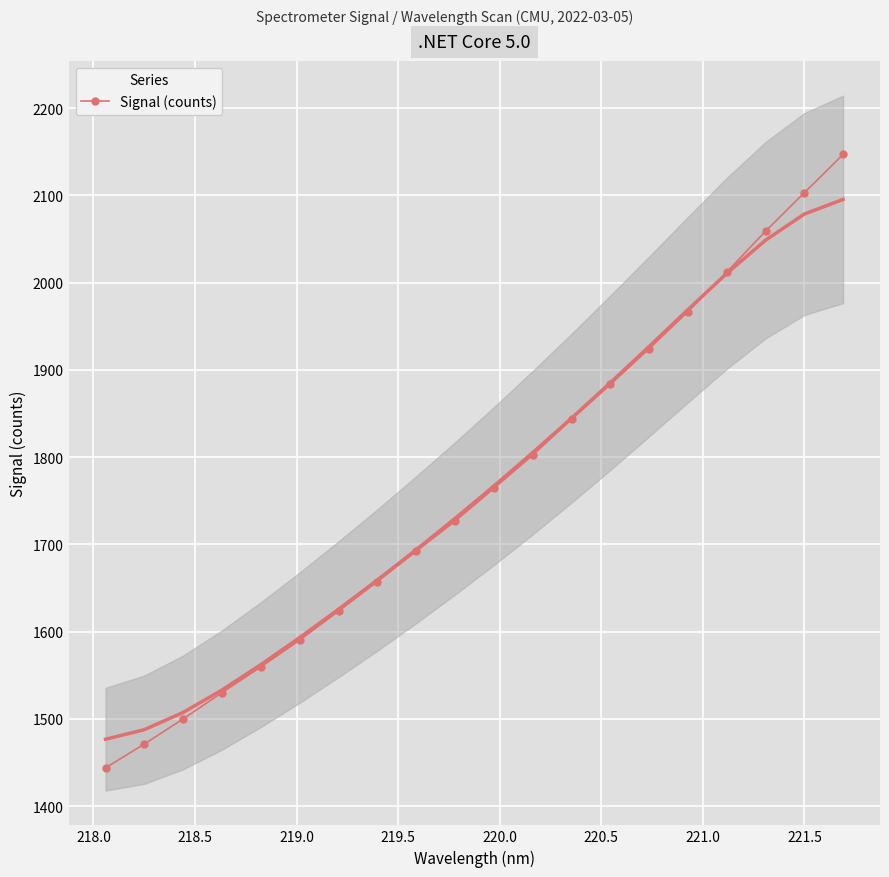

How many lines are shown in the chart?

1